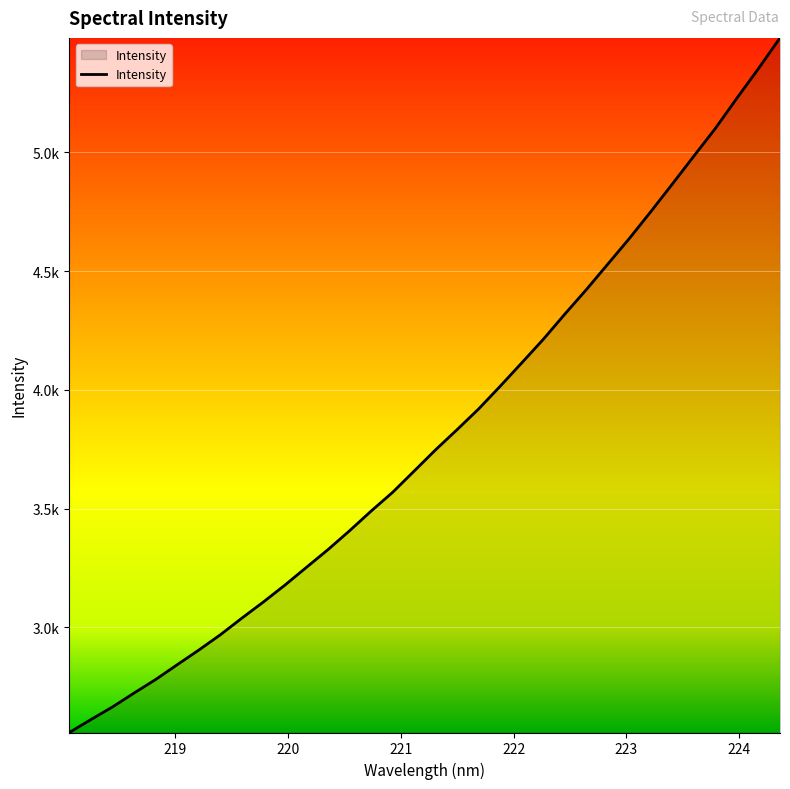

What is the difference between the maximum and second lowest values?

2869.6